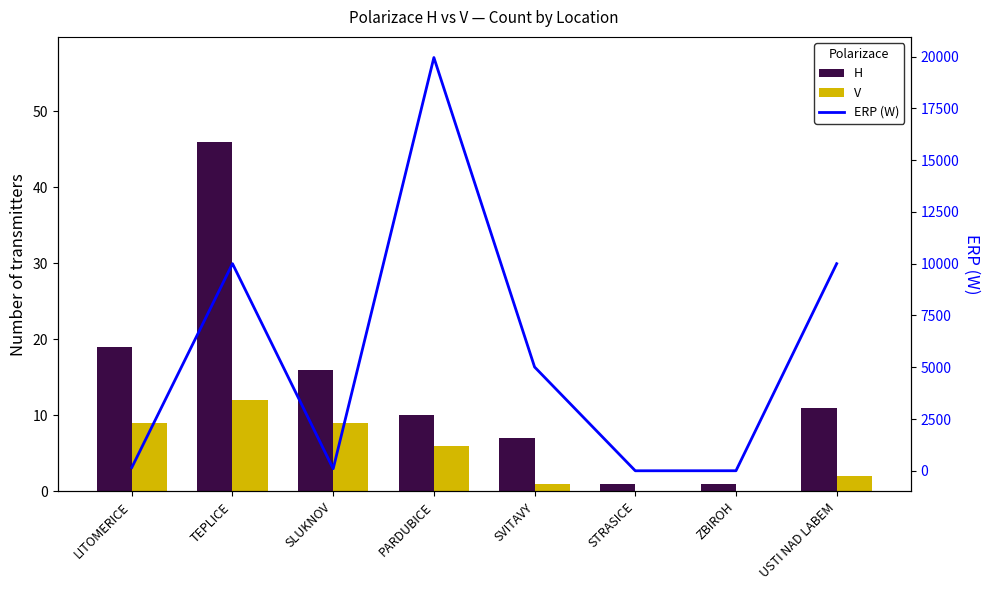

What is the difference between the maximum and minimum values in the V series?

12